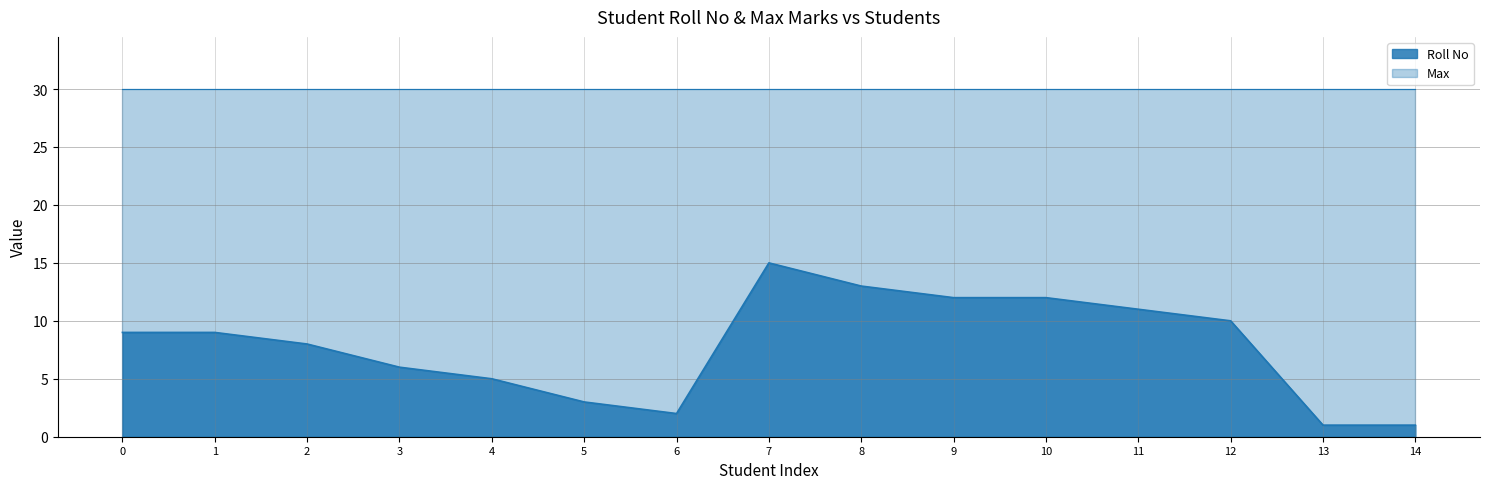

Is it true that the value at 7 is 22?

False